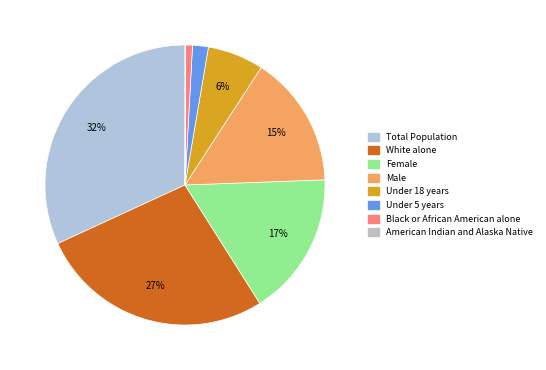

To the nearest percent, what is the combined percentage of White alone and American Indian and Alaska Native?

27%